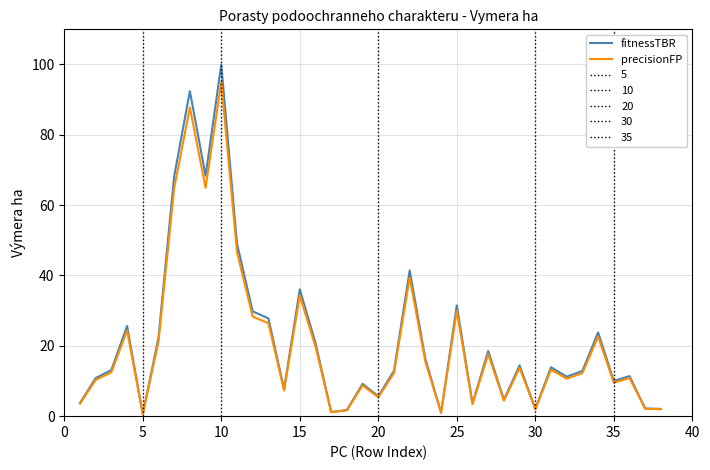

What is the difference between the fitnessTBR values at 5 and 25?

30.9